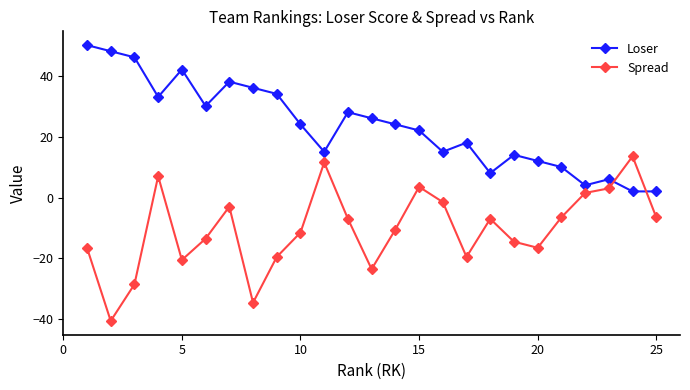

Which series has the largest total across all categories?

Loser